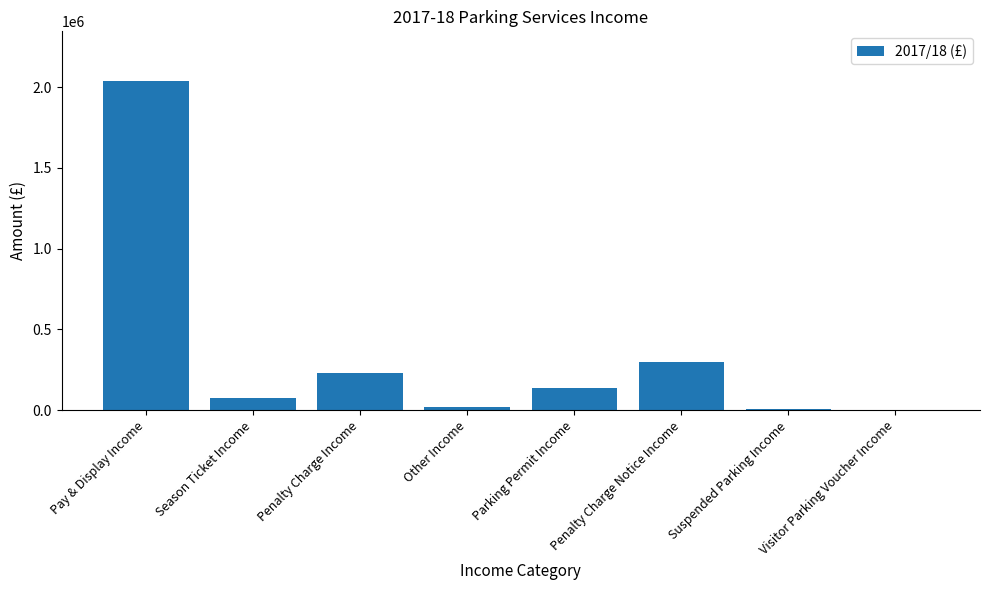

The chart shows a value of 139632.3 at Parking Permit Income. True or false?

True